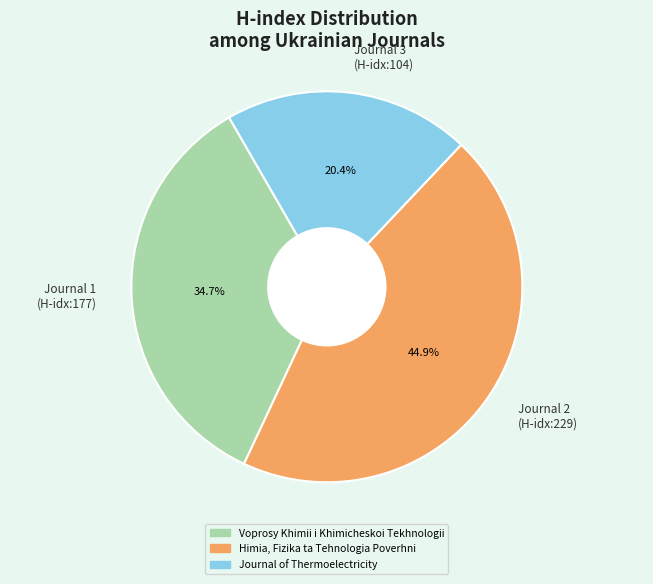

What portion of the pie excludes Journal 3 (H-idx:104)?

79.6%